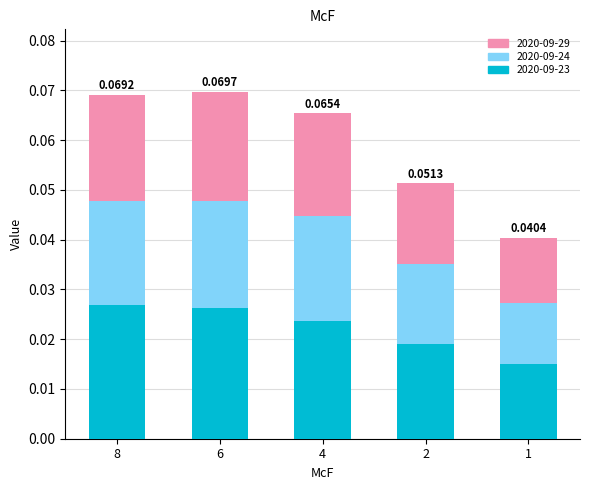

How many bars are there in total?

5